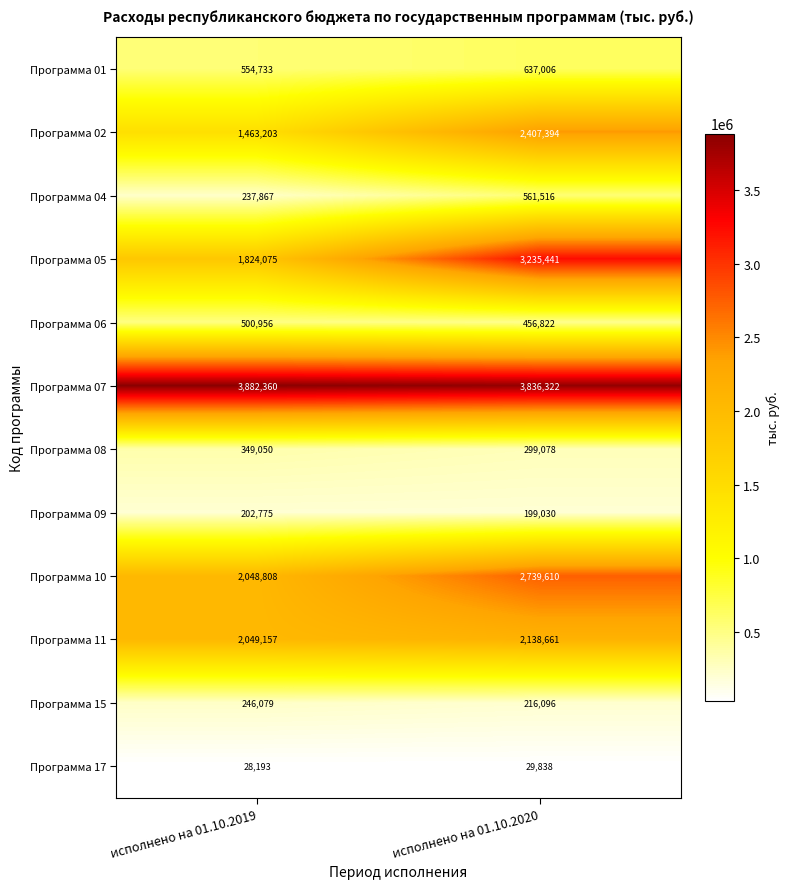

What value does the Программа 02 series have at исполнено на 01.10.2020, to the nearest 100?

2407400